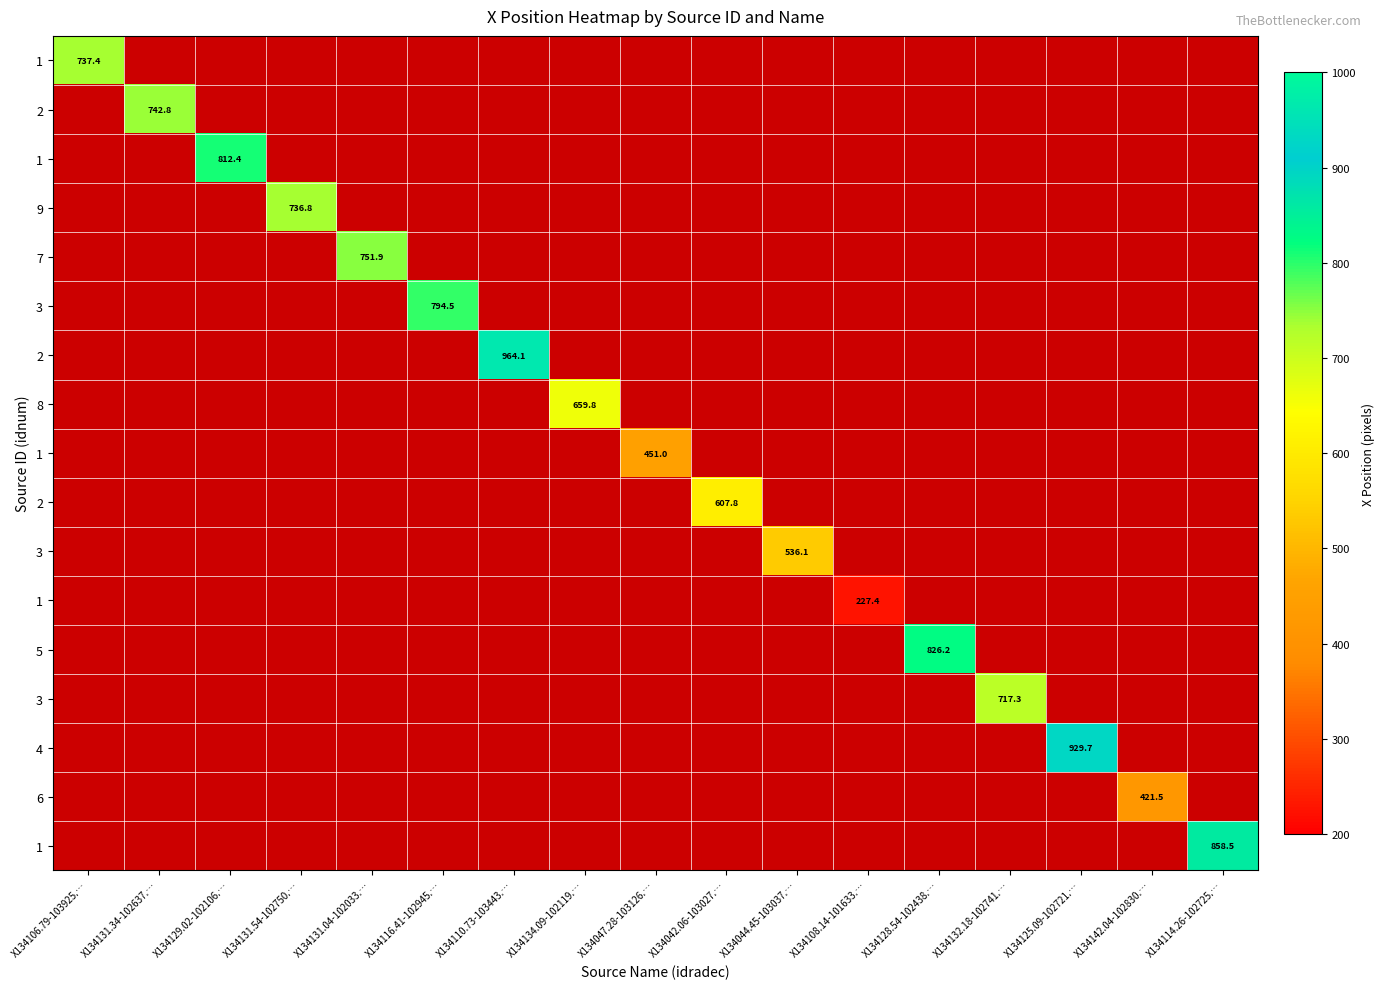

At which category is the sum across all series the highest?

X134110.73-103443.…